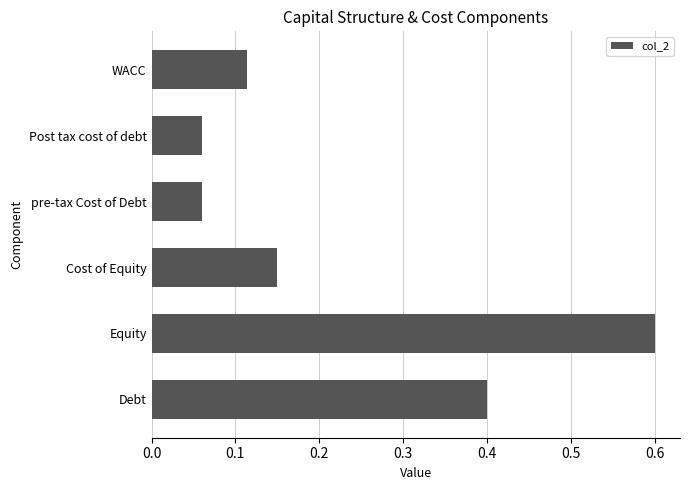

Is it true that the value at Cost of Equity is 0.0?

False